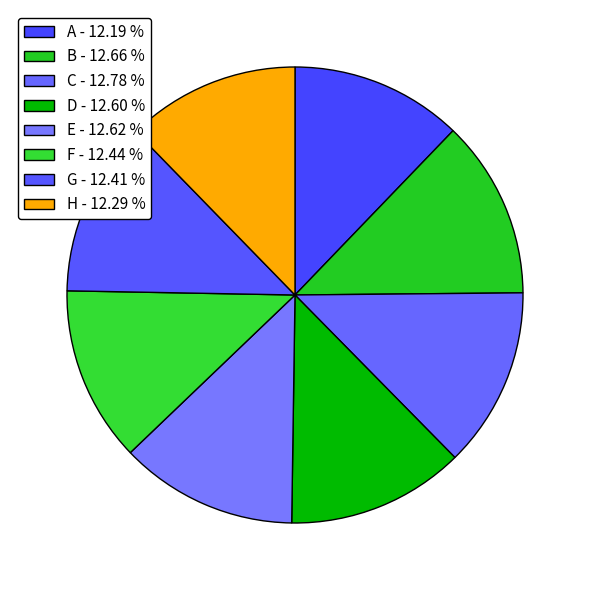

How many segments does this pie chart have?

8